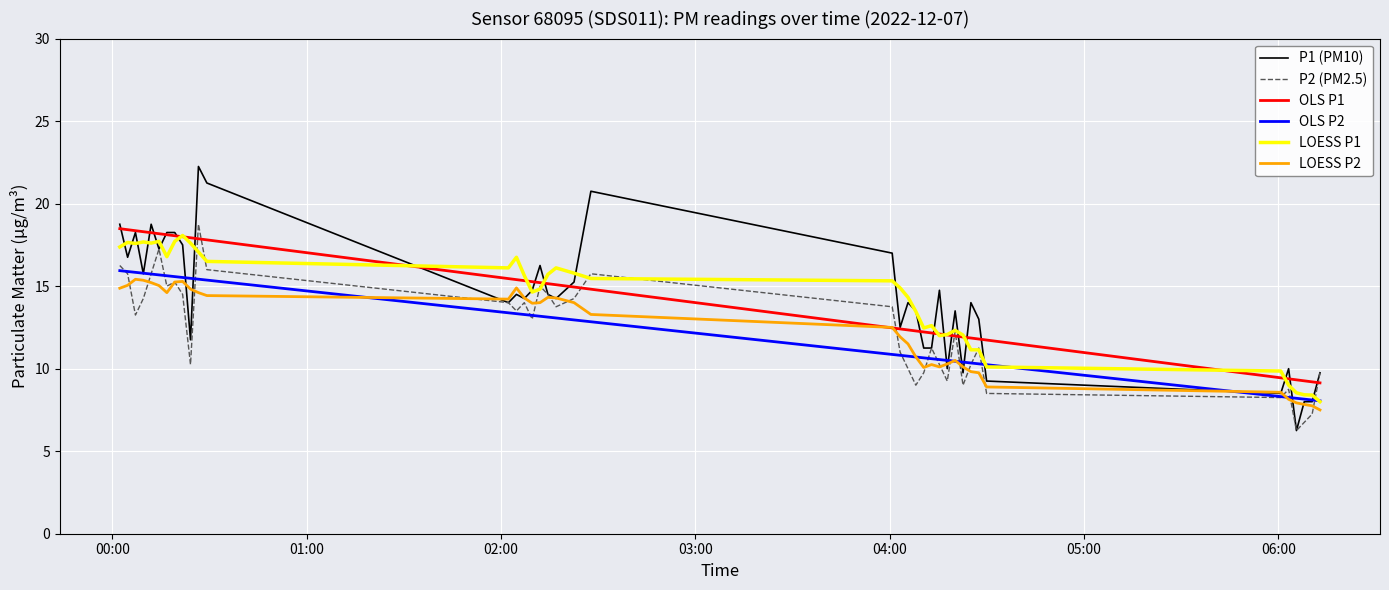

Which series has the largest range (max minus min)?

P1 (PM10)